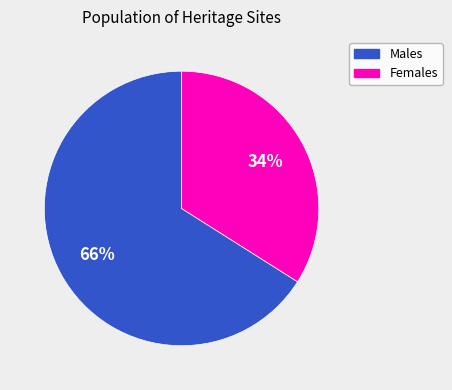

True or false: Males accounts for 66% of the total.

True